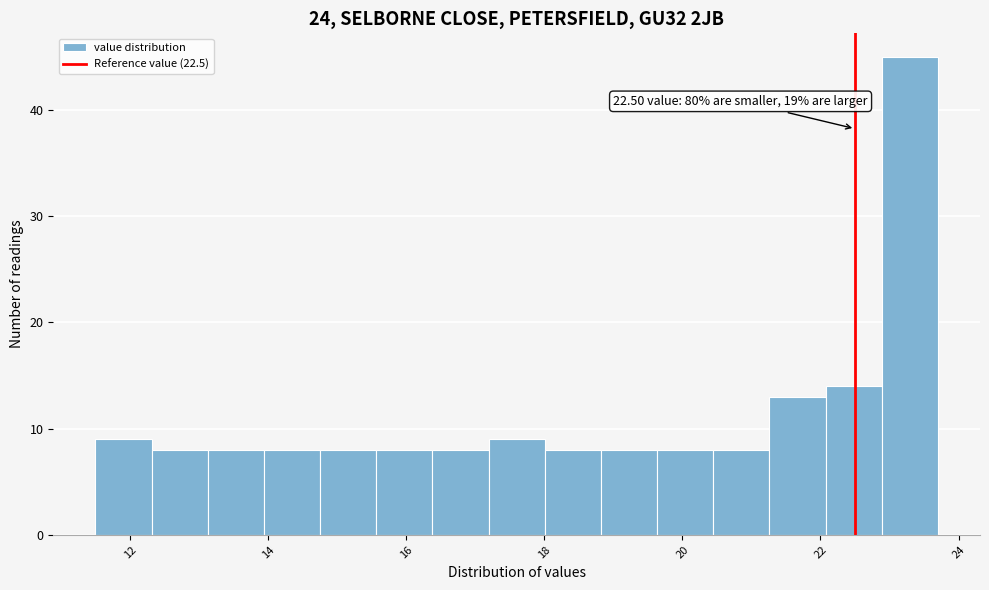

Over which range of the x-axis is the bar tallest?

22.8 to 23.8